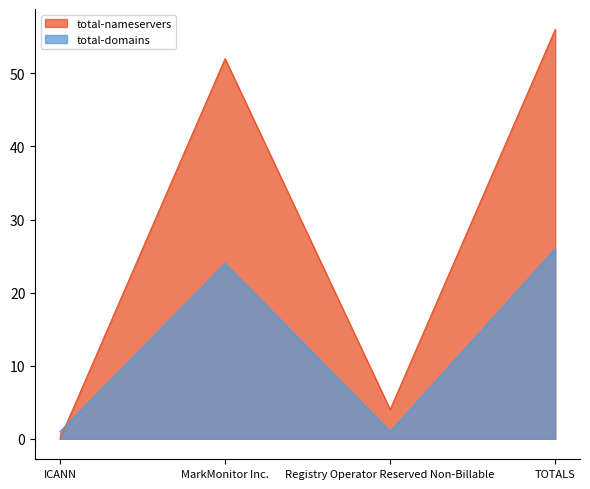

List the series in order of their overall mean, lowest first.

total-domains, total-nameservers